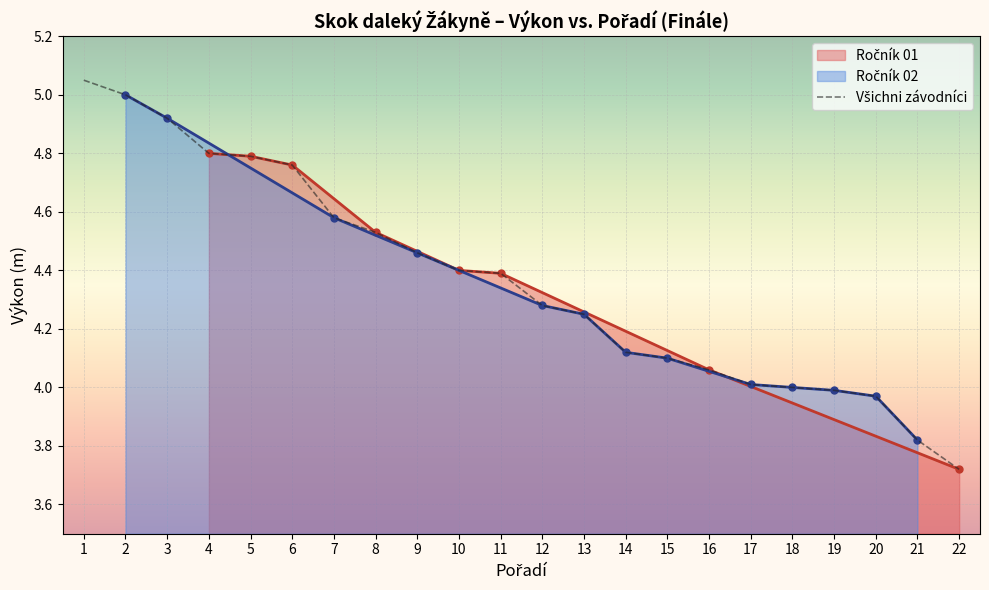

How many data points are less than 4?

4